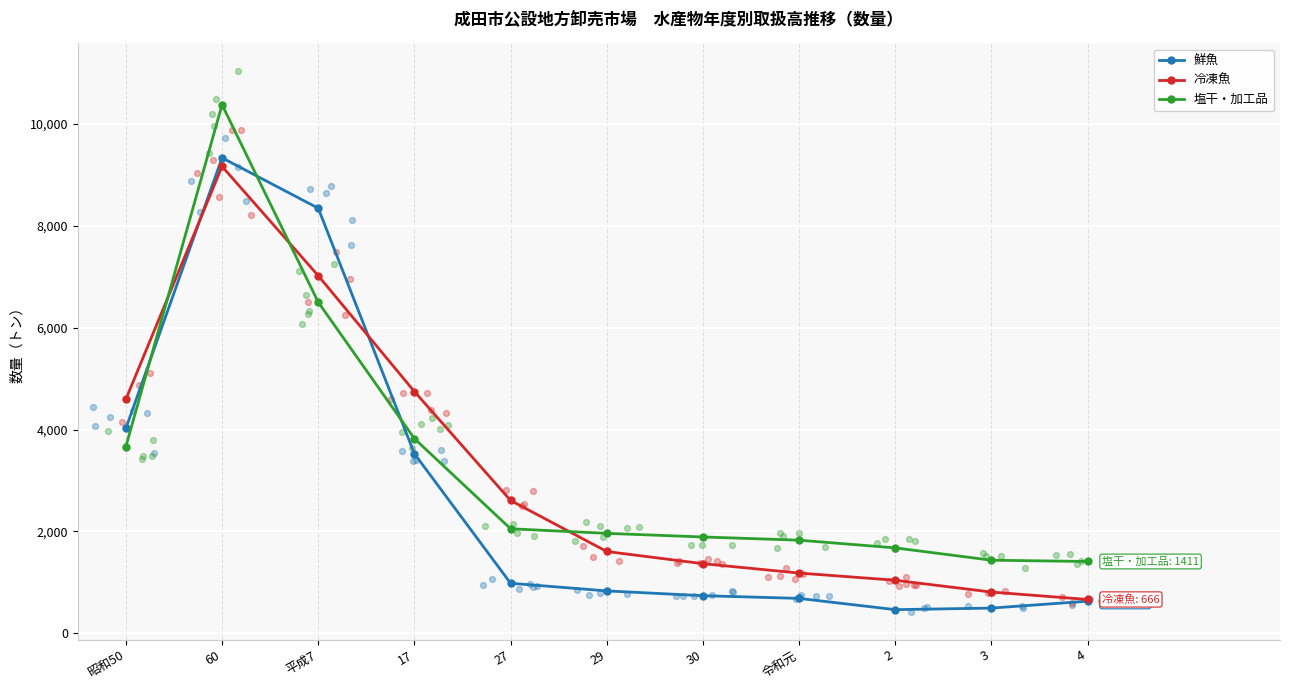

Which series reaches the minimum Y coordinate?

鮮魚